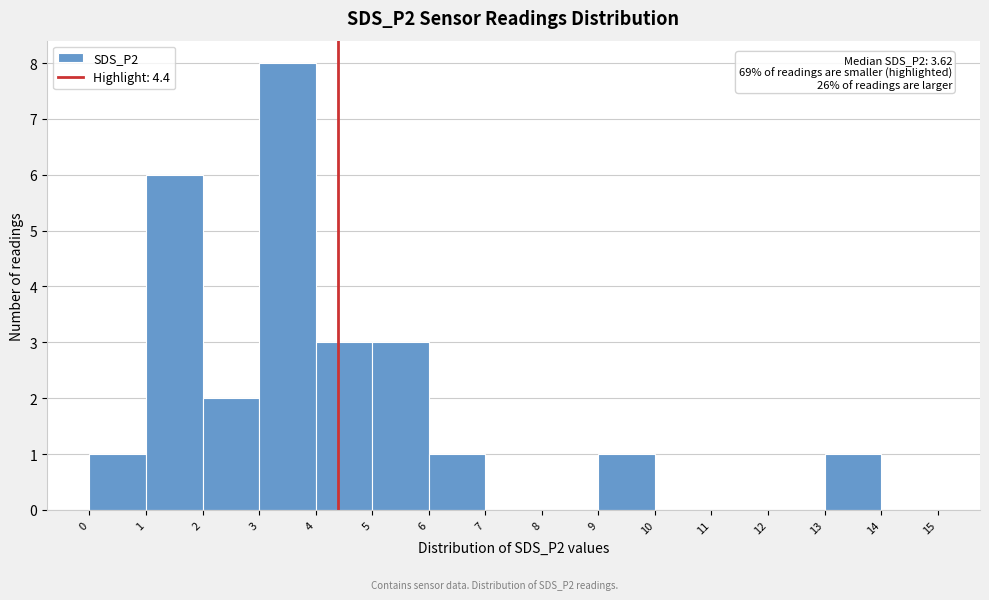

Which range on the x-axis has the tallest bar?

3 to 4